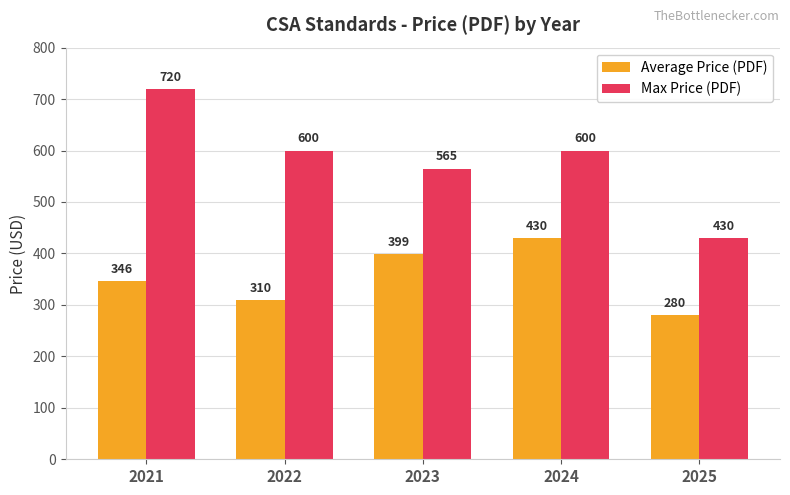

At how many categories does at least one series exceed 469?

4